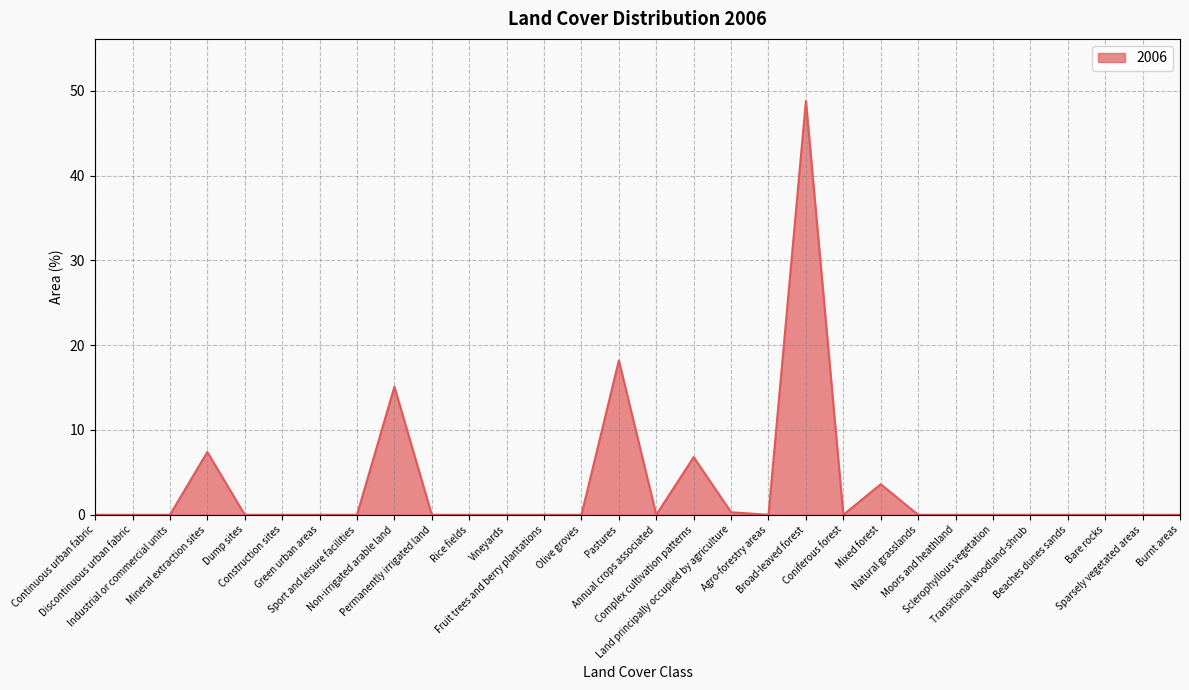

True or false: there are more than 2 points higher than both neighbors.

True